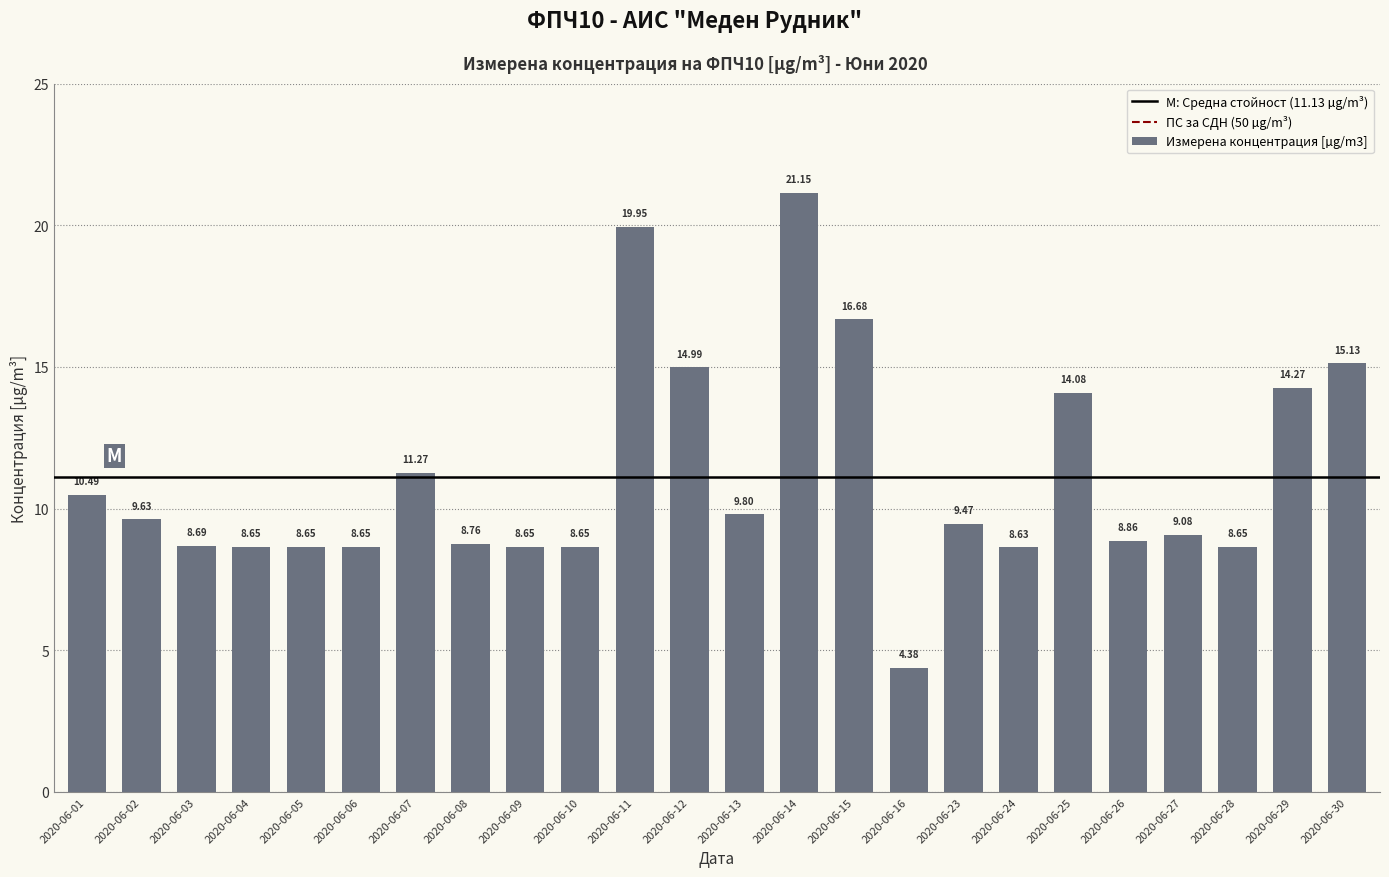

How many values exceed 9?

13